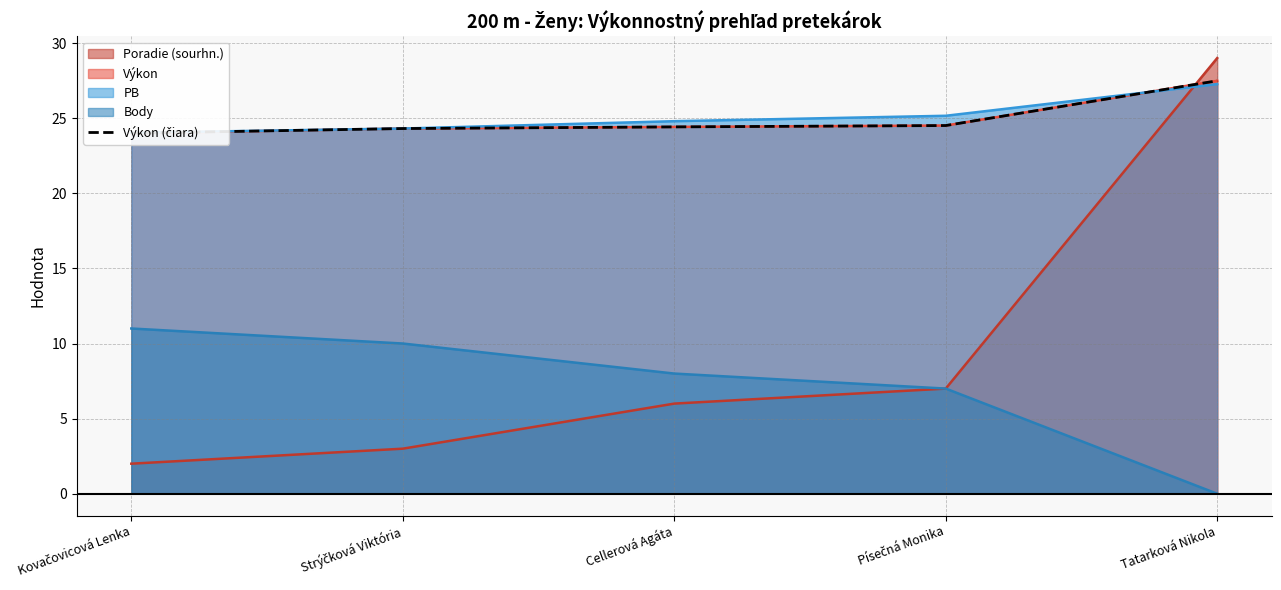

True or false: Body has a value of 0 at Tatarková Nikola.

True